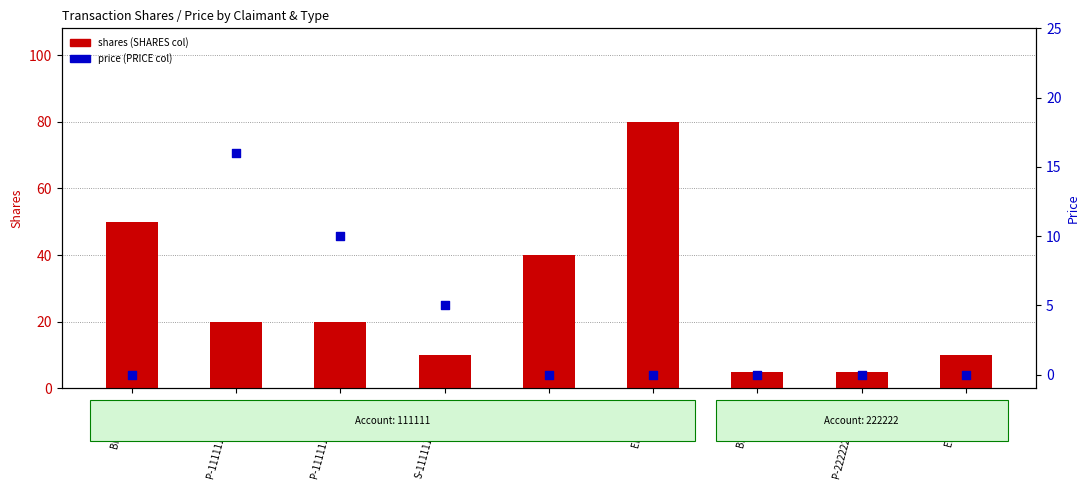

Which series has the widest spread of Y values?

shares